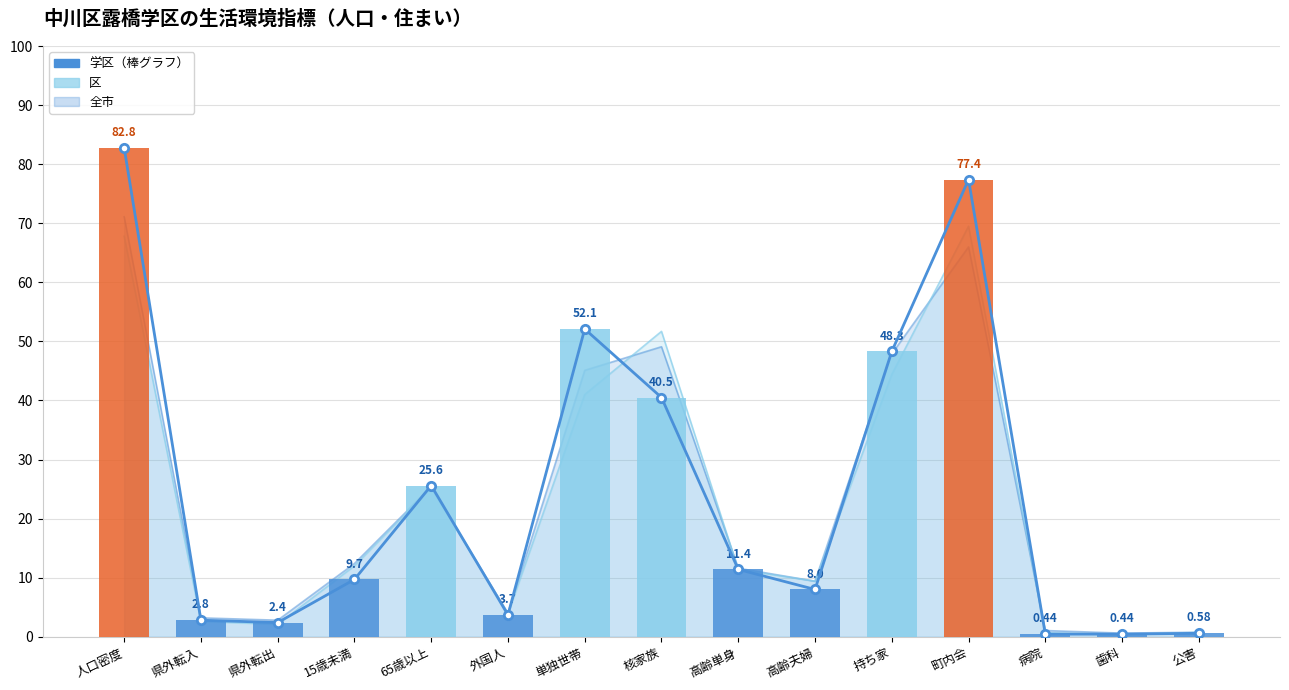

What is the change in value from 県外転出 to 15歳未満?

+7.3